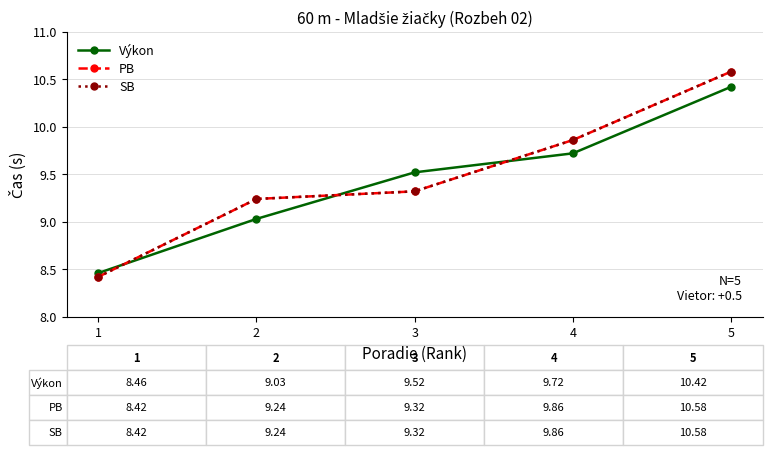

At which label is Výkon closest to 9?

2